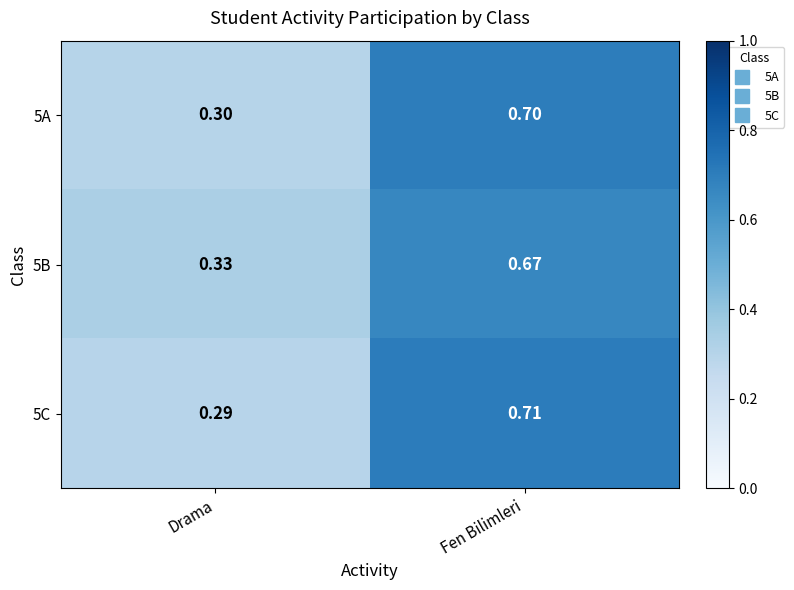

Is the value of 5B at Fen Bilimleri greater than the value of 5C at Drama?

Yes